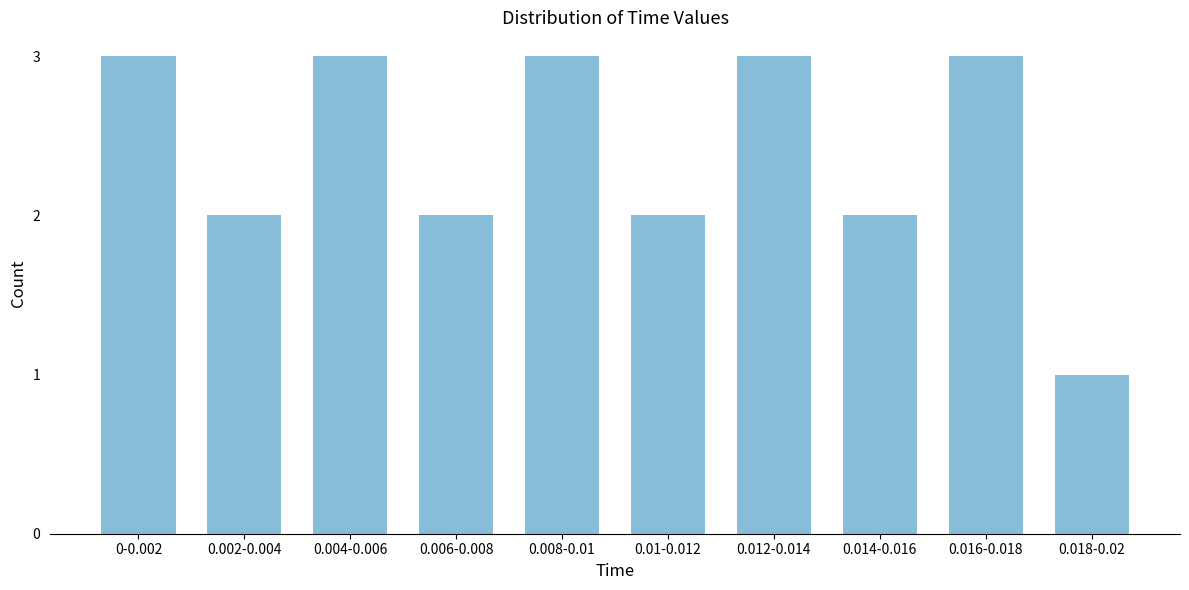

Reading left to right, extract all data points from this chart.

0-0.002=3	0.002-0.004=2	0.004-0.006=3	0.006-0.008=2	0.008-0.01=3	0.01-0.012=2	0.012-0.014=3	0.014-0.016=2	0.016-0.018=3	0.018-0.02=1